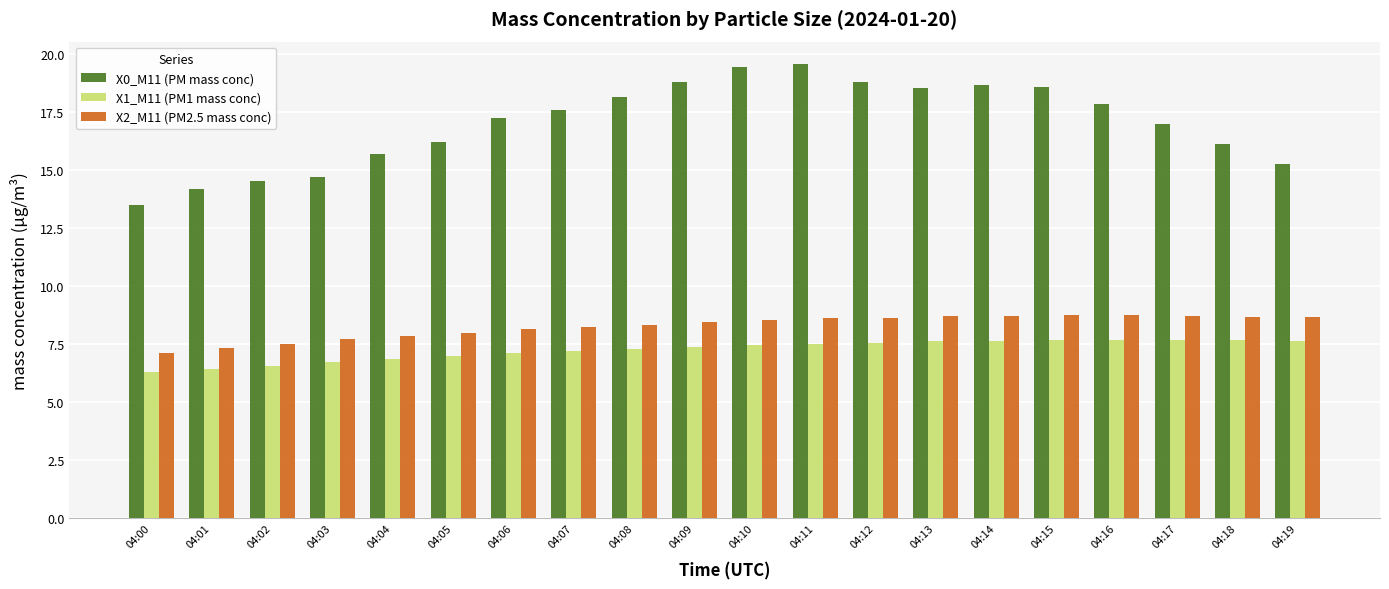

The value of X1_M11 (PM1 mass conc) at 04:18 is 7.7. True or false?

True